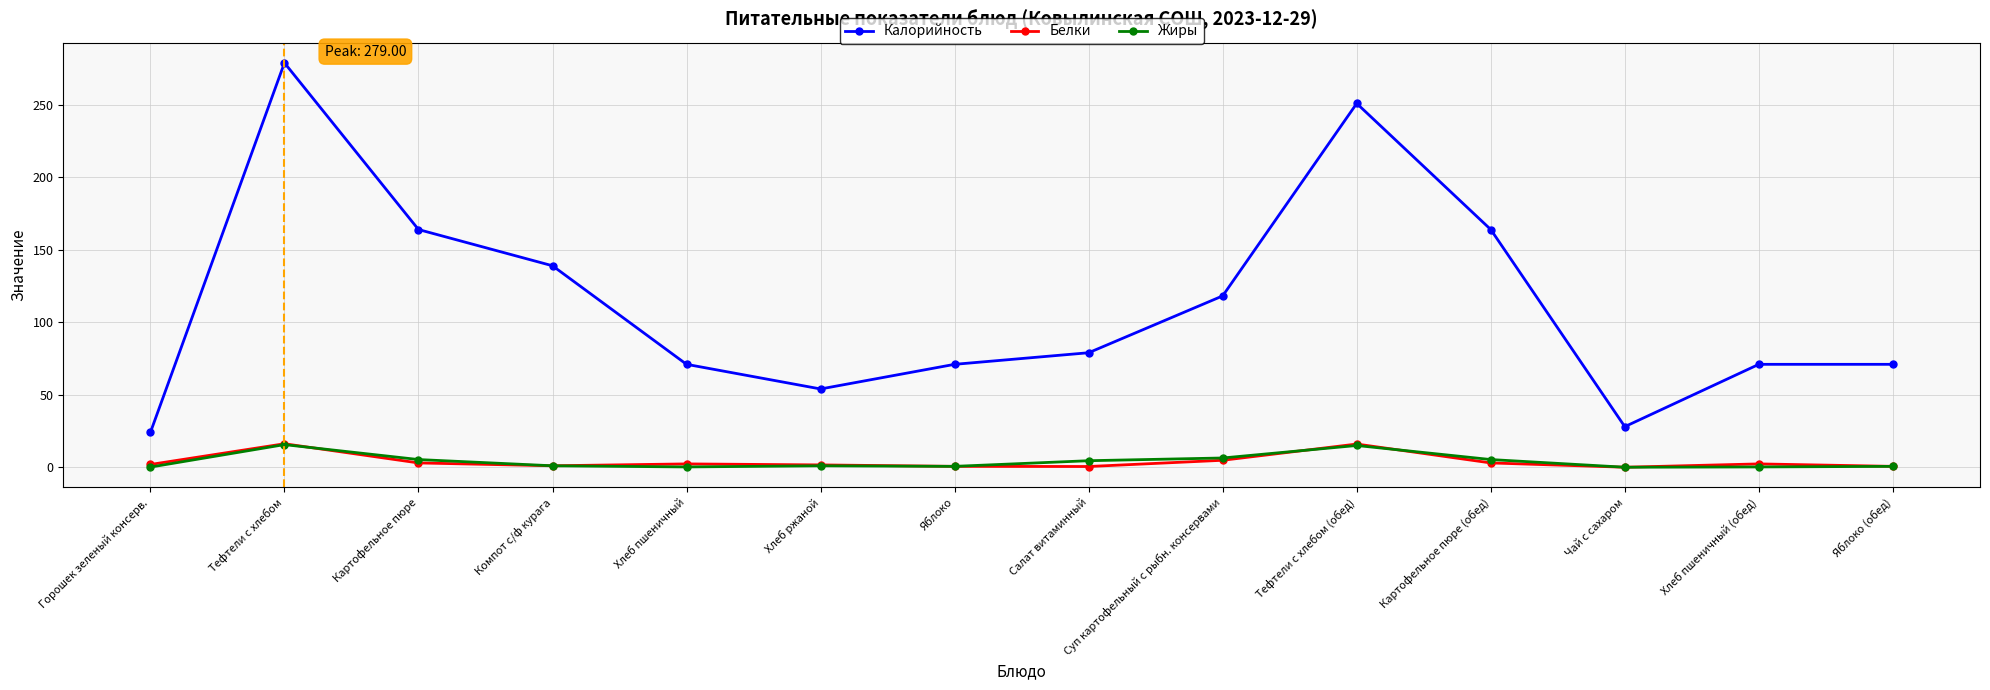

What is the spread (max minus min) of values at Компот с/ф курага?

138.0